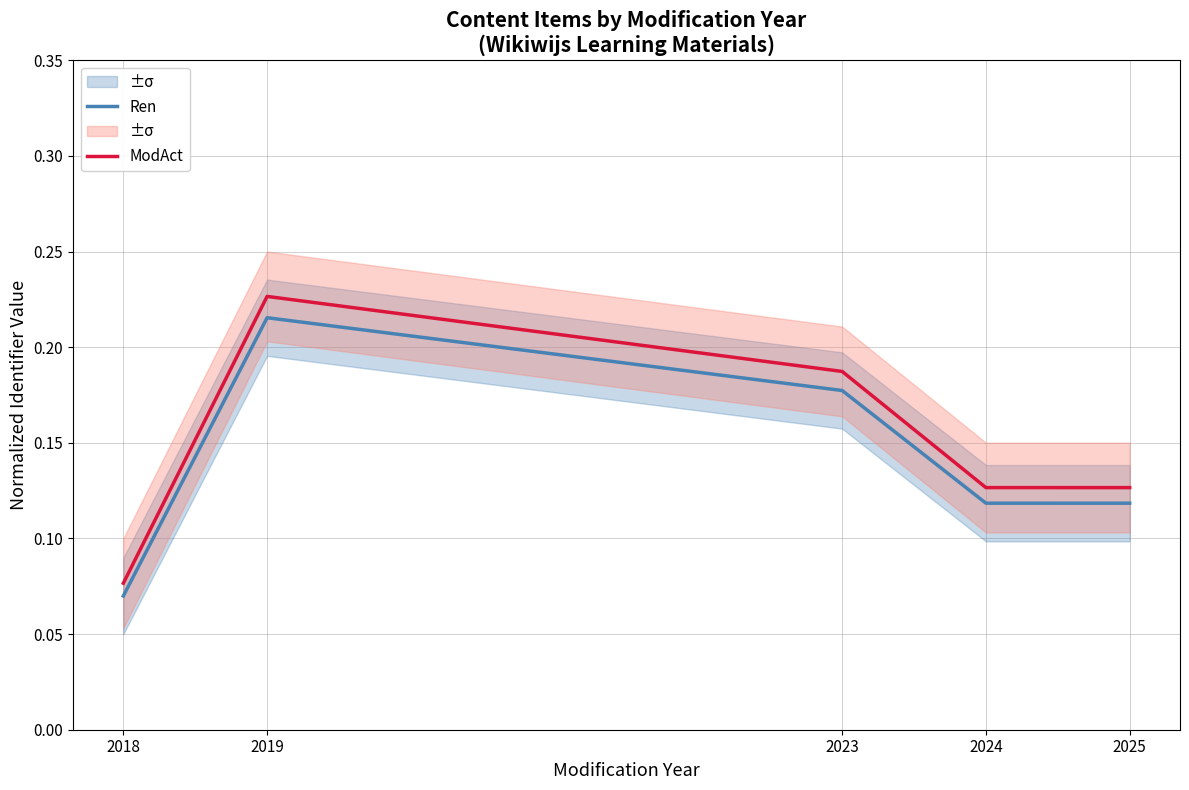

How many distinct data groups are displayed?

2